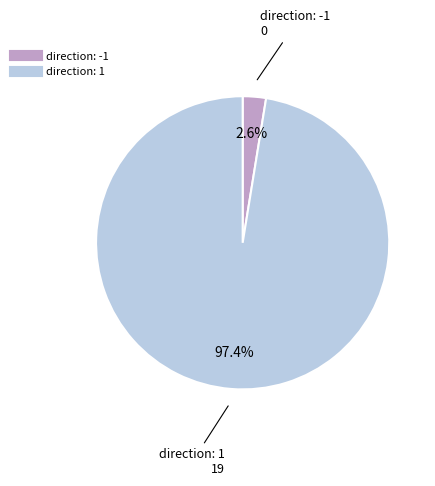

How many segments does this pie chart have?

2